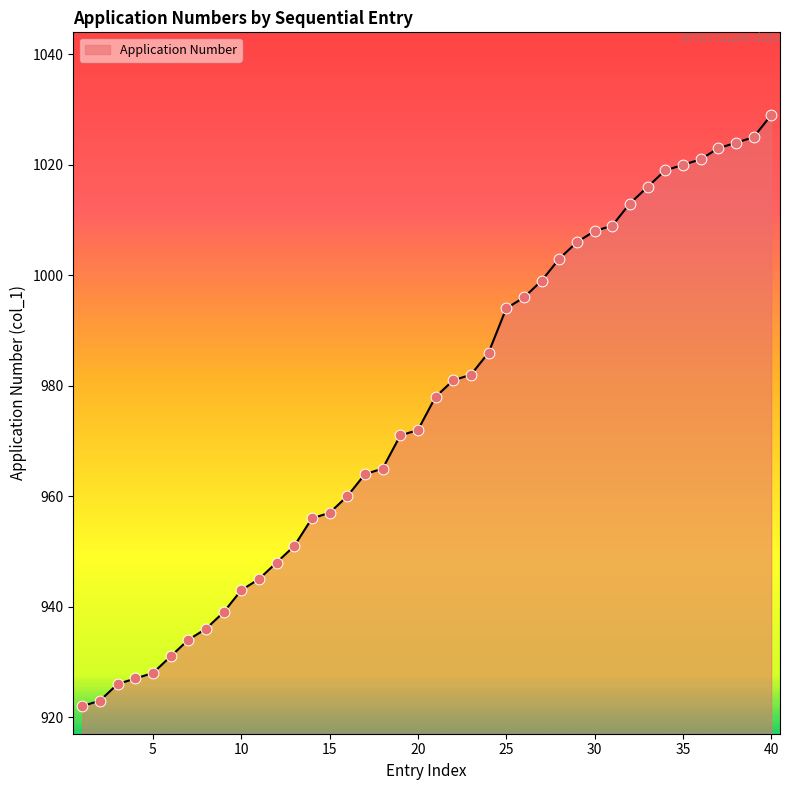

What is the difference between the maximum and minimum values?

107